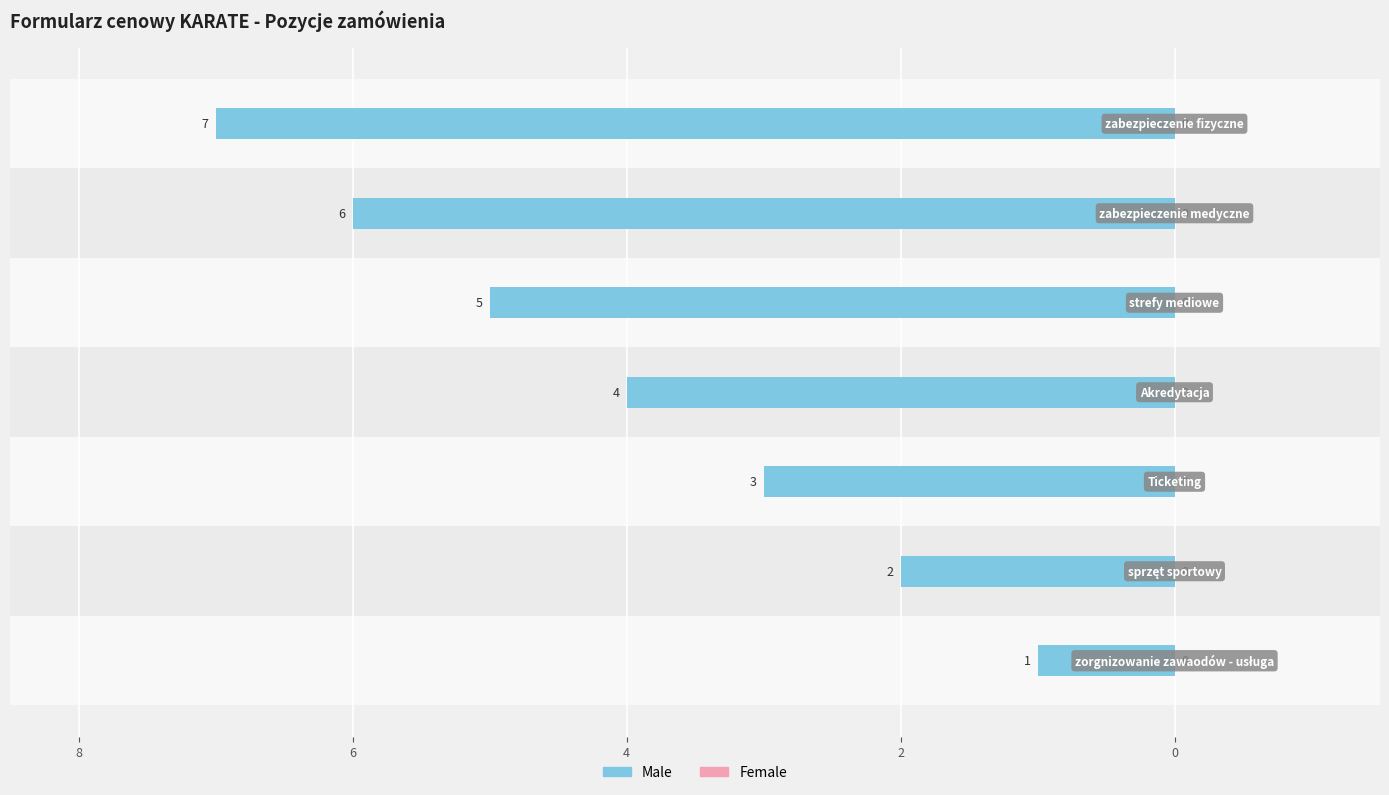

Does the chart contain stacked bars?

No